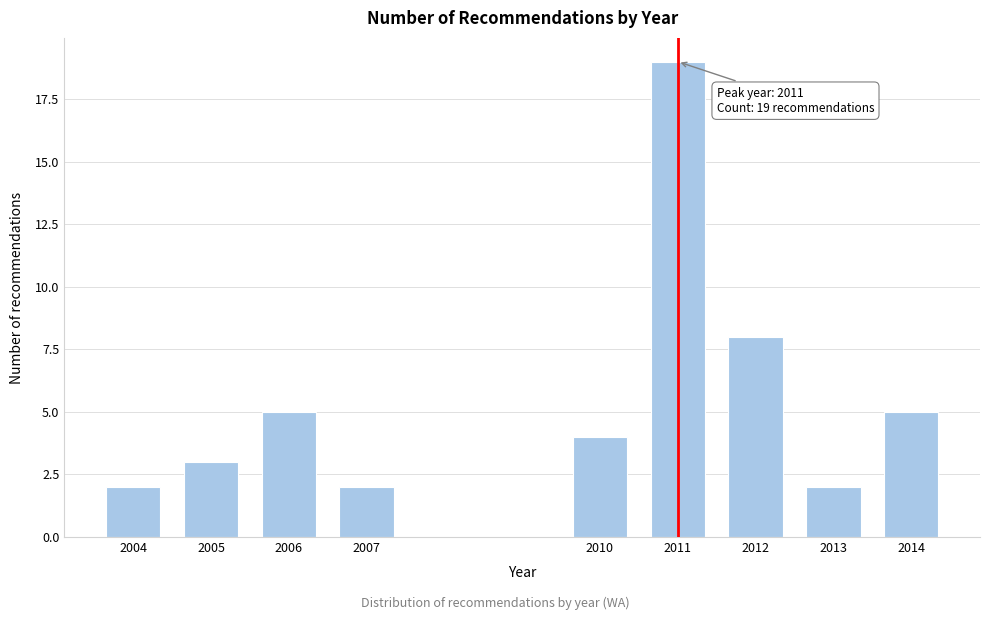

Reading left to right, transcribe all the data shown in this chart.

2004=2	2005=3	2006=5	2007=2	2010=4	2011=19	2012=8	2013=2	2014=5